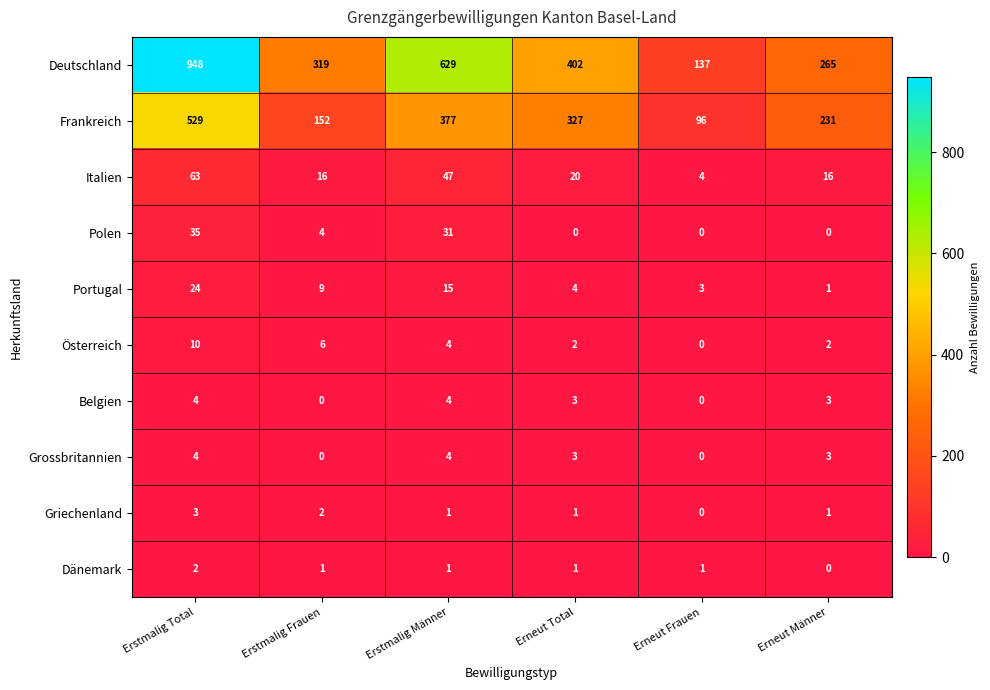

Which series has the largest total across all categories?

Deutschland